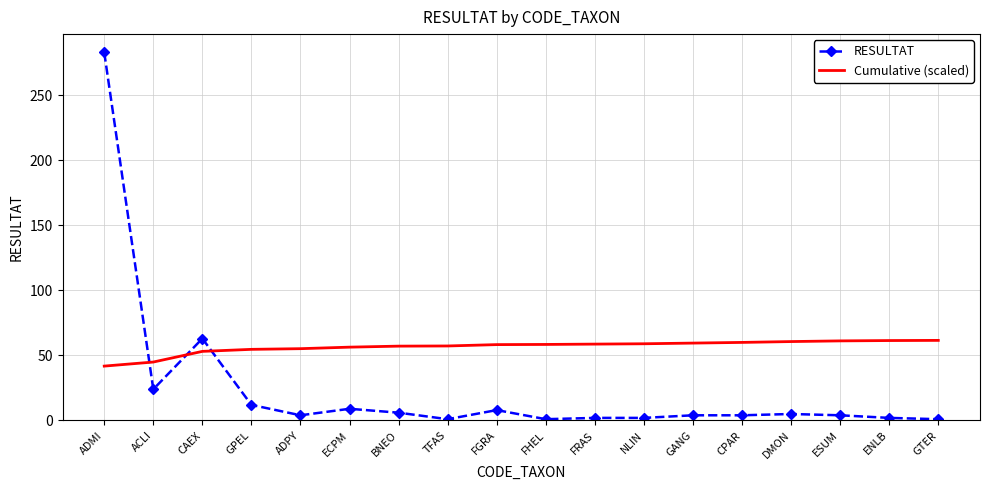

Is the value of Cumulative (scaled) at BNEO greater than the value of RESULTAT at BNEO?

Yes